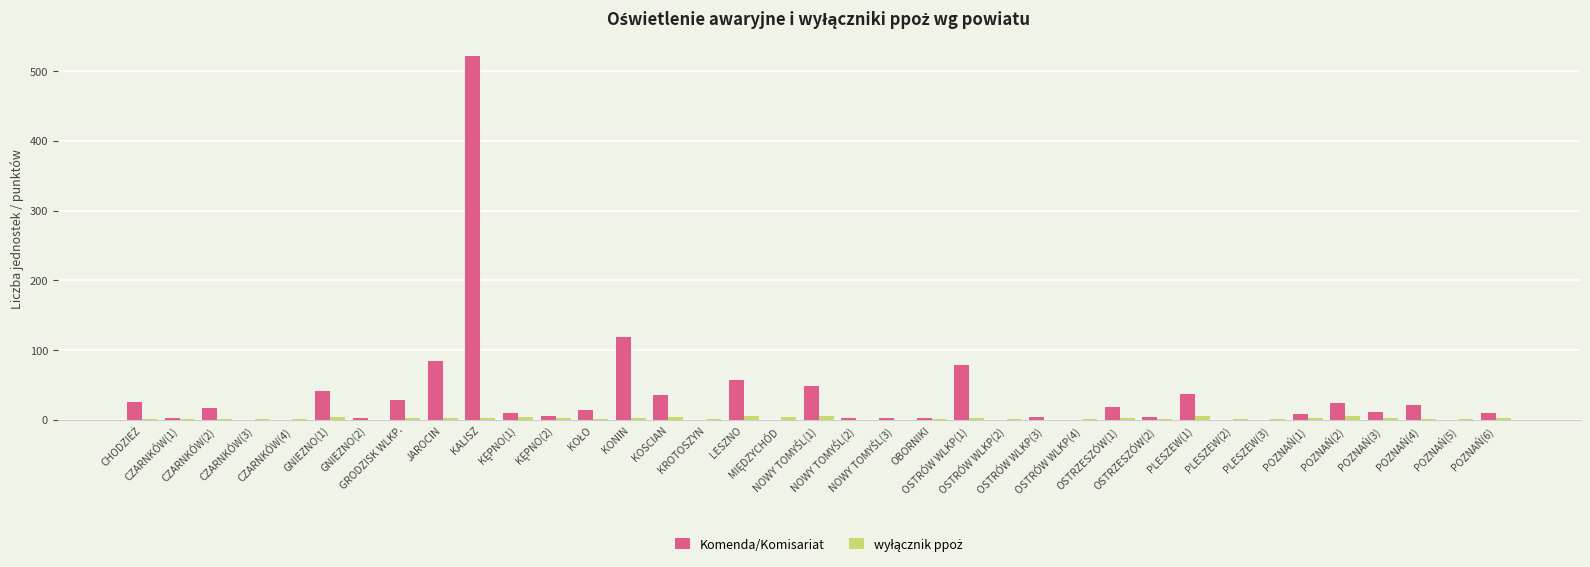

What is the sum of all Komenda/Komisariat values?

1238